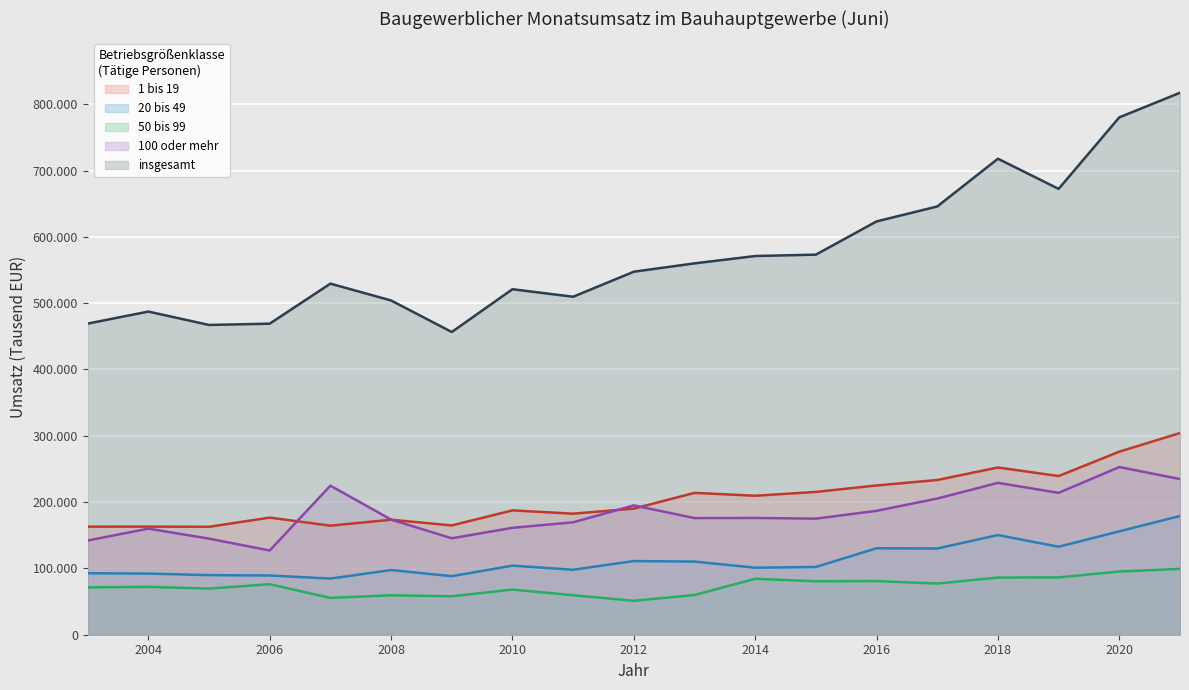

Which category has the lowest value in the 20 bis 49 series?

2007